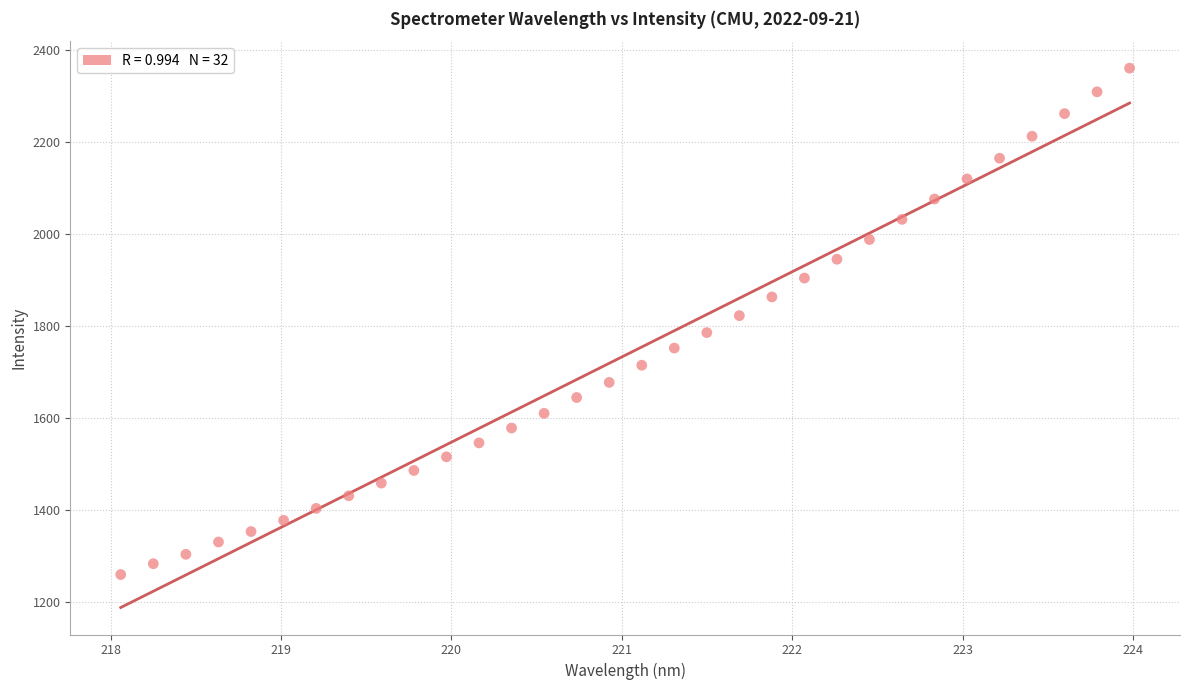

What is the range of X values (max minus min)?

5.9